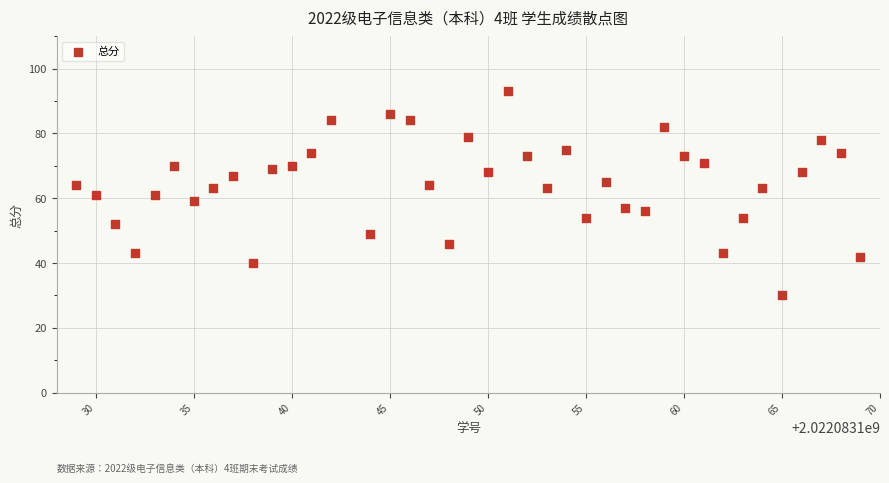

What is the range of X values (max minus min)?

40